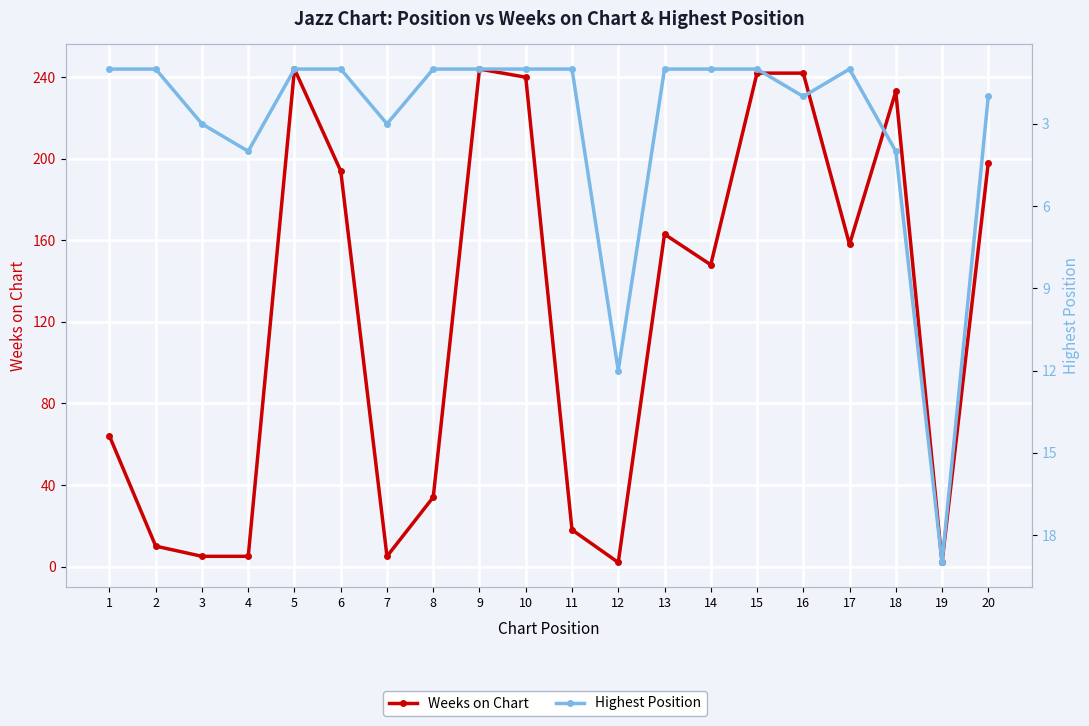

Rank the categories by Highest Position value from lowest to highest.

1, 2, 5, 6, 8, 9, 10, 11, 13, 14, 15, 17, 16, 20, 3, 7, 4, 18, 12, 19